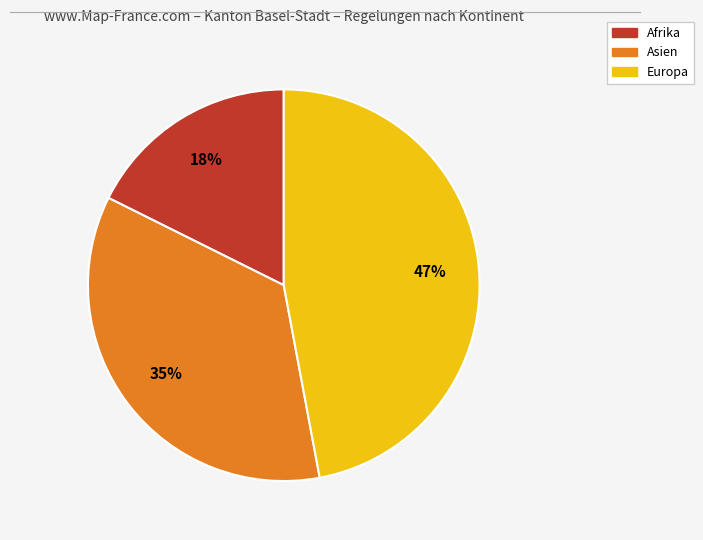

To the nearest percent, what is the difference between the largest and smallest slice percentages?

29%